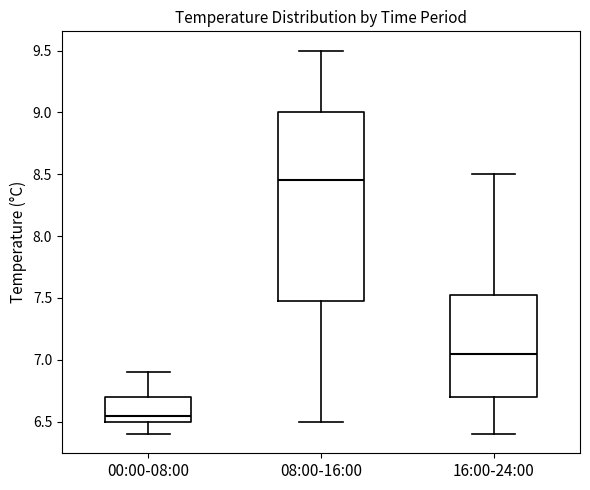

Where does the upper whisker of the box for 16:00-24:00 end on the y-axis? The values are not printed on the chart, so give them approximately, as read against the axis.

8.50